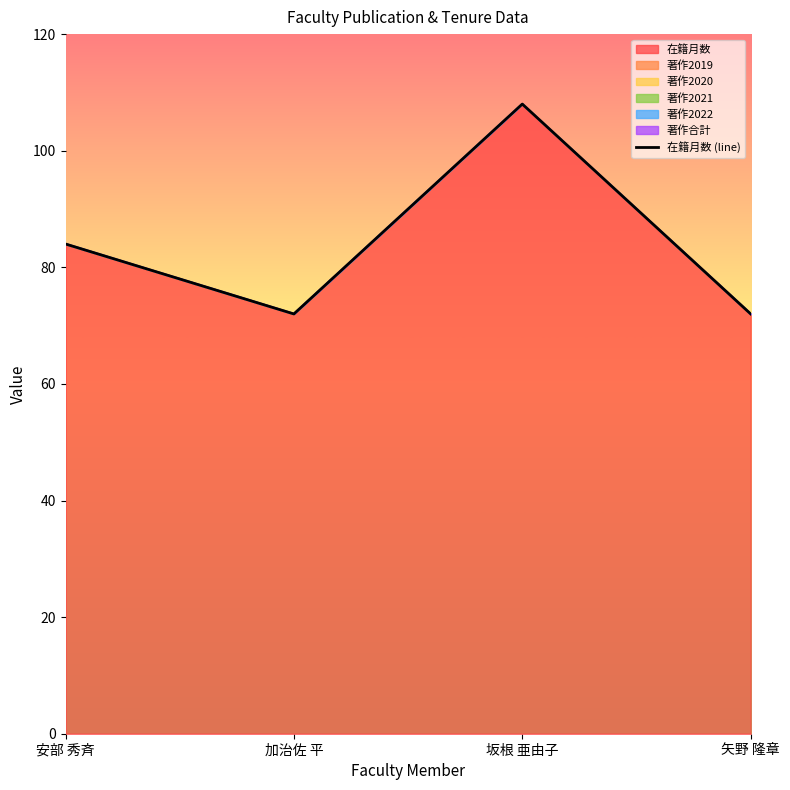

Reading right to left, extract all data points from this chart.

72	108	72	84